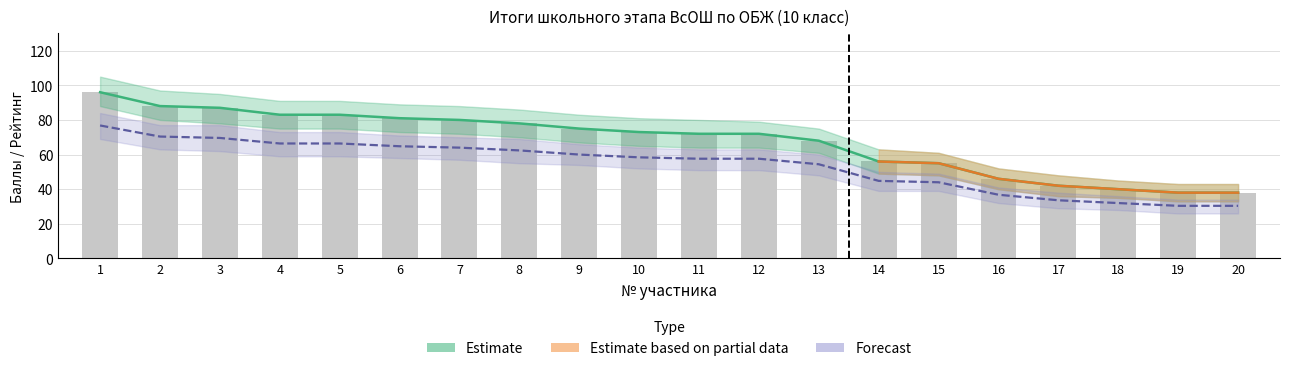

Reading left to right, transcribe all the data shown in this chart.

Итоговый балл: 76.8	70.4	69.6	66.4	66.4	64.8	64.0	62.4	60.0	58.4	57.6	57.6	54.4	44.8	44.0	36.8	33.6	32.0	30.4	30.4
Рейтинг: 96.0	88.0	87.0	83.0	83.0	81.0	80.0	78.0	75.0	73.0	72.0	72.0	68.0	56.0	55.0	46.0	42.0	40.0	38.0	38.0
Балл upper: 96.0	88.0	87.0	83.0	83.0	81.0	80.0	78.0	75.0	73.0	72.0	72.0	68.0	56.0	55.0	46.0	42.0	40.0	38.0	38.0